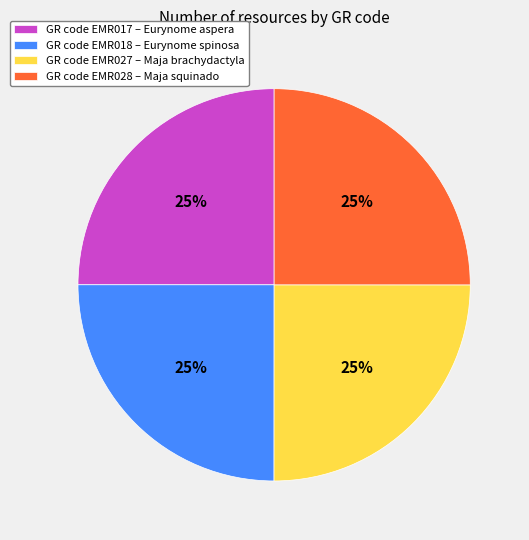

What is the ratio of the value at GR code EMR018 – Eurynome spinosa to the value at GR code EMR028 – Maja squinado?

1.0